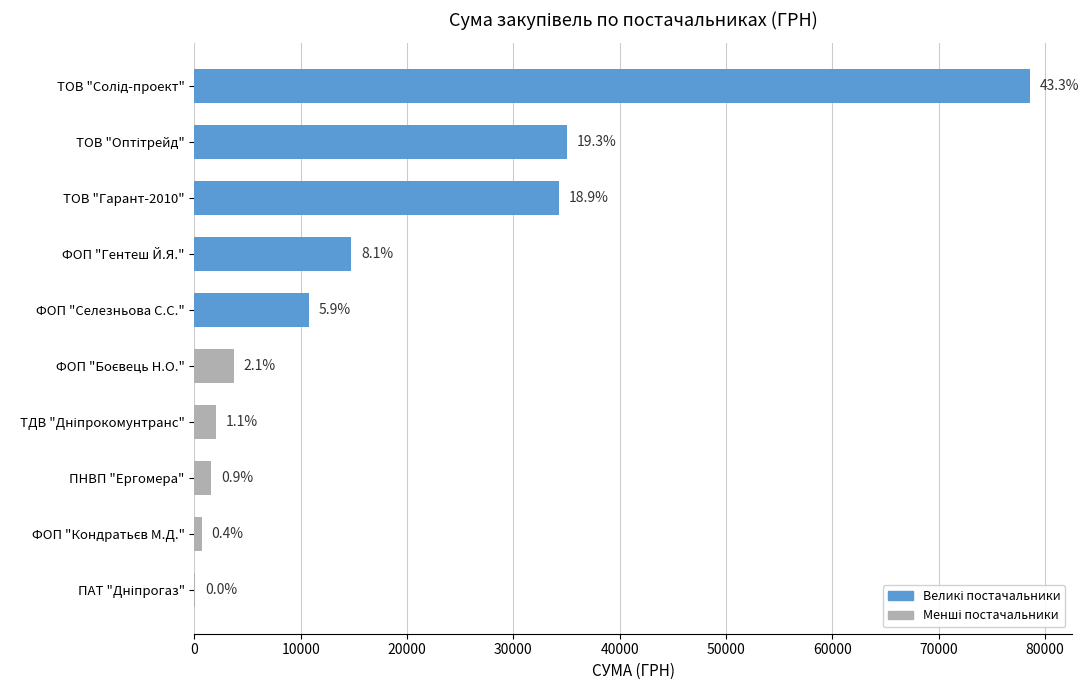

Are the bars horizontal?

Yes